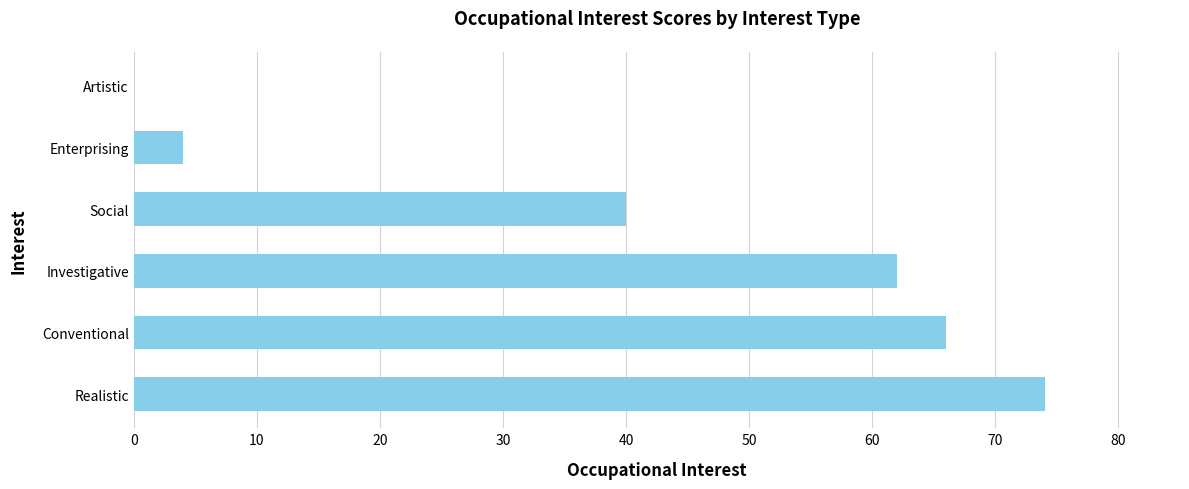

What is the sum of all values?

246